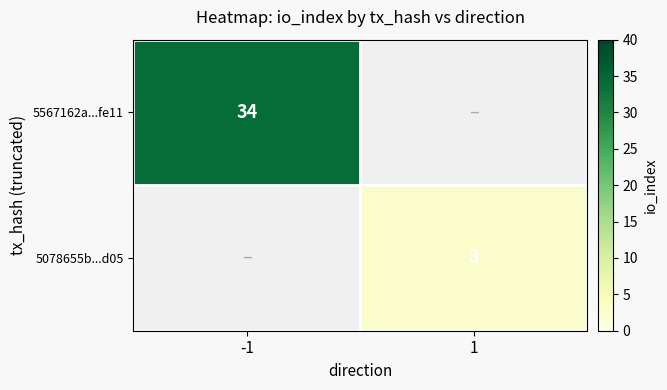

Is the value of 5078655b...d05 at 1 greater than the value of 5567162a...fe11 at -1?

No